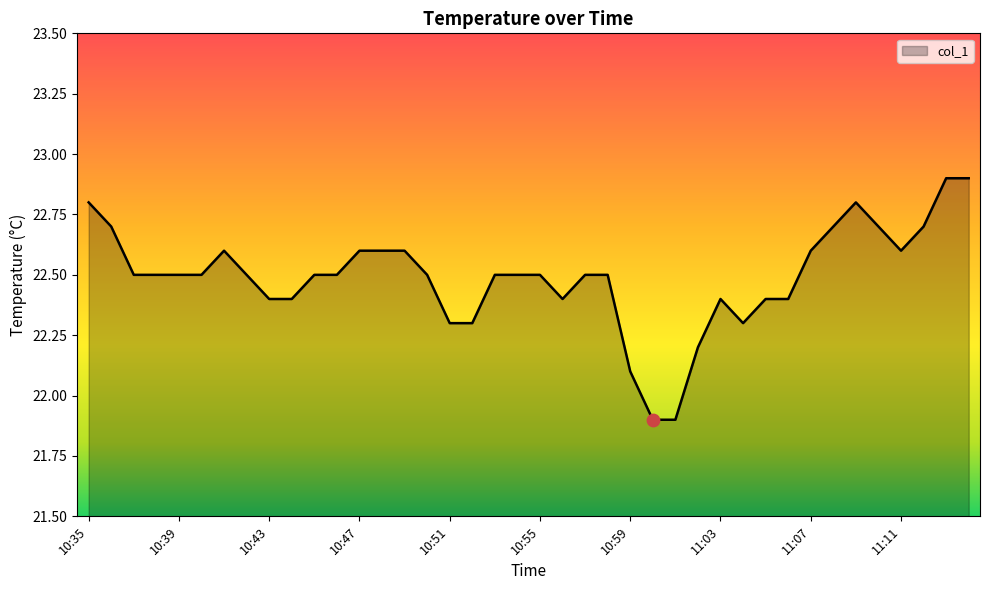

What is the maximum value shown in the chart?

22.9